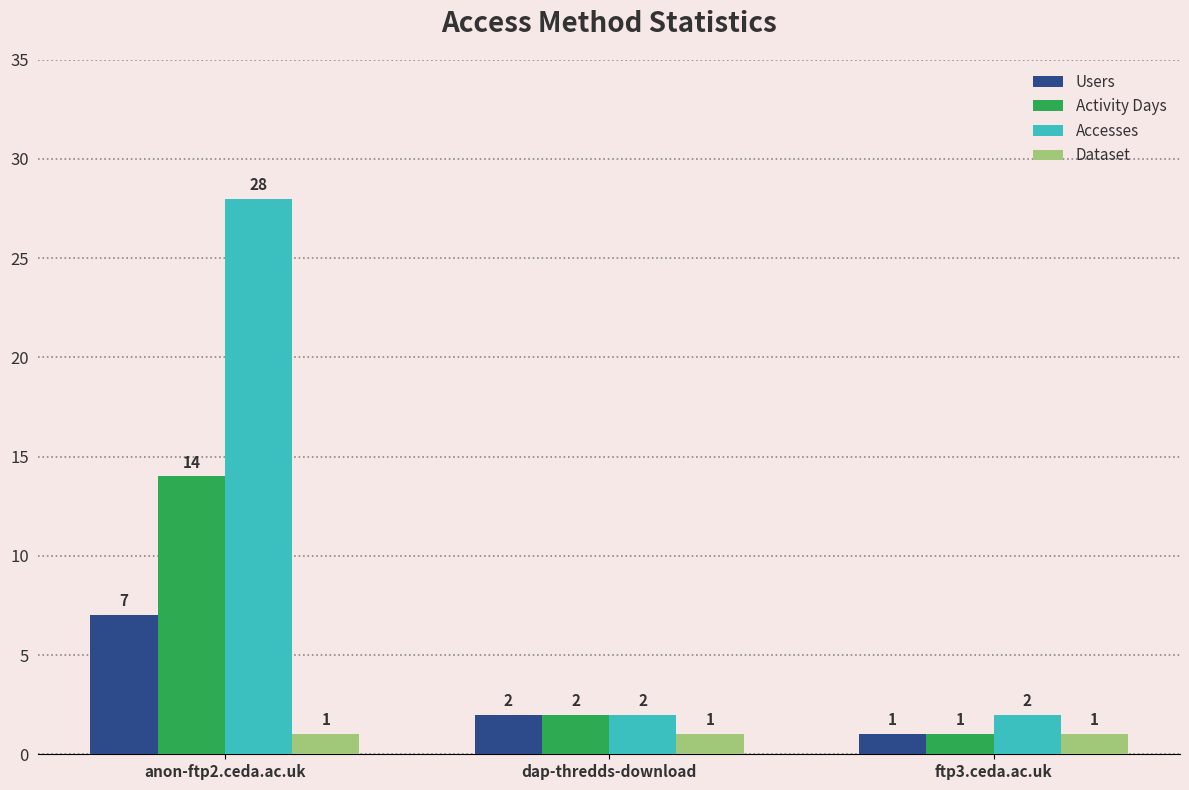

List the labels in order of Users value, largest first.

anon-ftp2.ceda.ac.uk, dap-thredds-download, ftp3.ceda.ac.uk